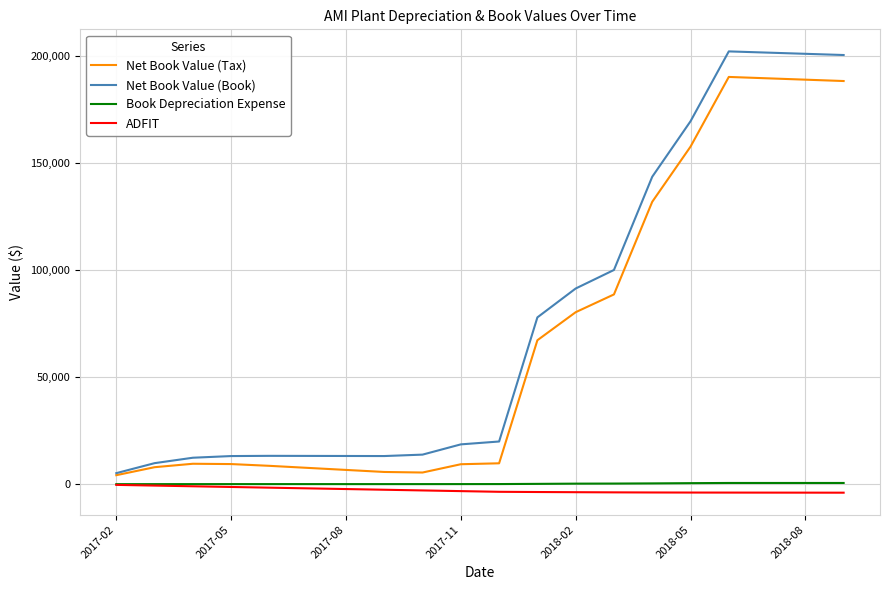

True or false: Book Depreciation Expense and Net Book Value (Book) cross at least once.

False